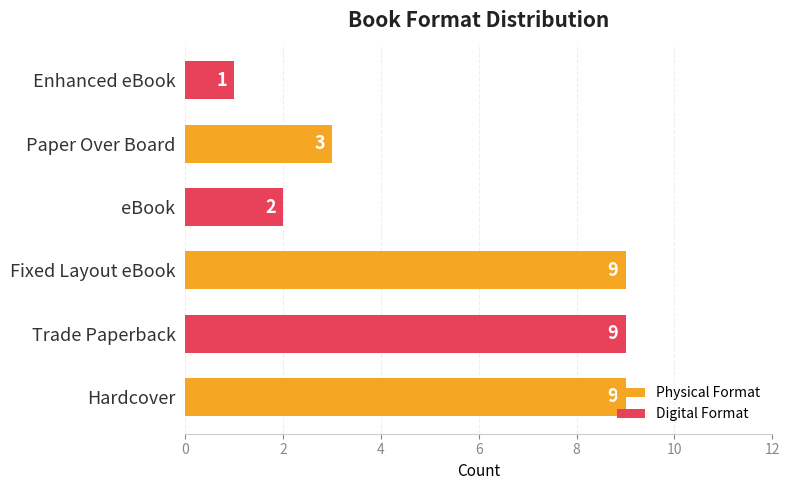

What is the sum of the values at Fixed Layout eBook and Trade Paperback?

18